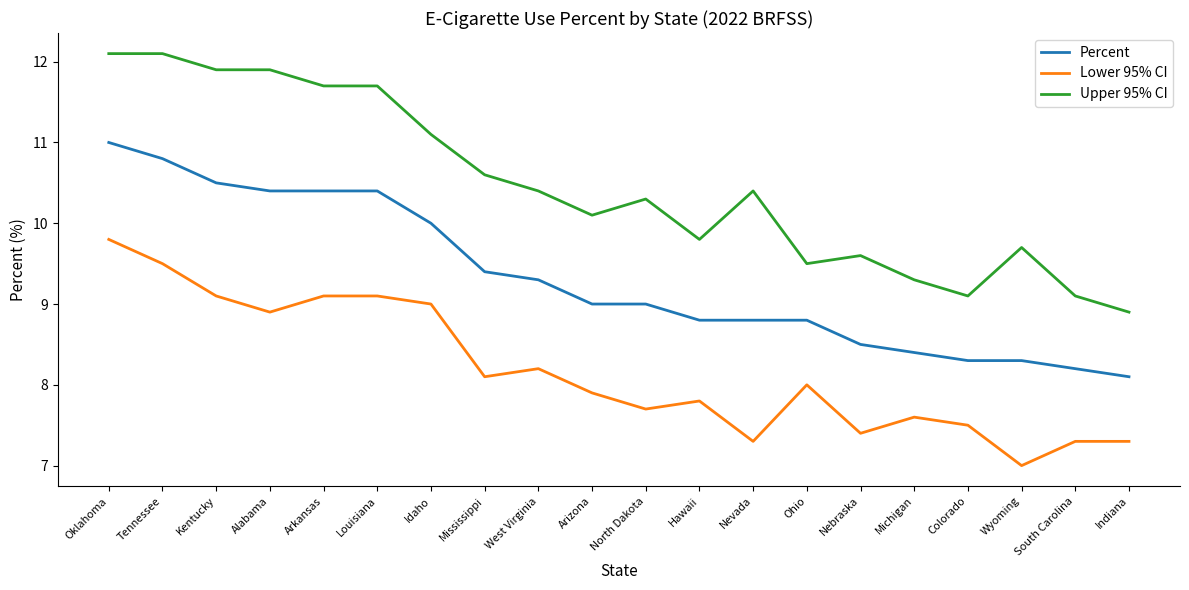

Reading left to right, extract all data points from this chart.

Percent: 11.0	10.8	10.5	10.4	10.4	10.4	10.0	9.4	9.3	9.0	9.0	8.8	8.8	8.8	8.5	8.4	8.3	8.3	8.2	8.1
Lower 95% CI: 9.8	9.5	9.1	8.9	9.1	9.1	9.0	8.1	8.2	7.9	7.7	7.8	7.3	8.0	7.4	7.6	7.5	7.0	7.3	7.3
Upper 95% CI: 12.1	12.1	11.9	11.9	11.7	11.7	11.1	10.6	10.4	10.1	10.3	9.8	10.4	9.5	9.6	9.3	9.1	9.7	9.1	8.9